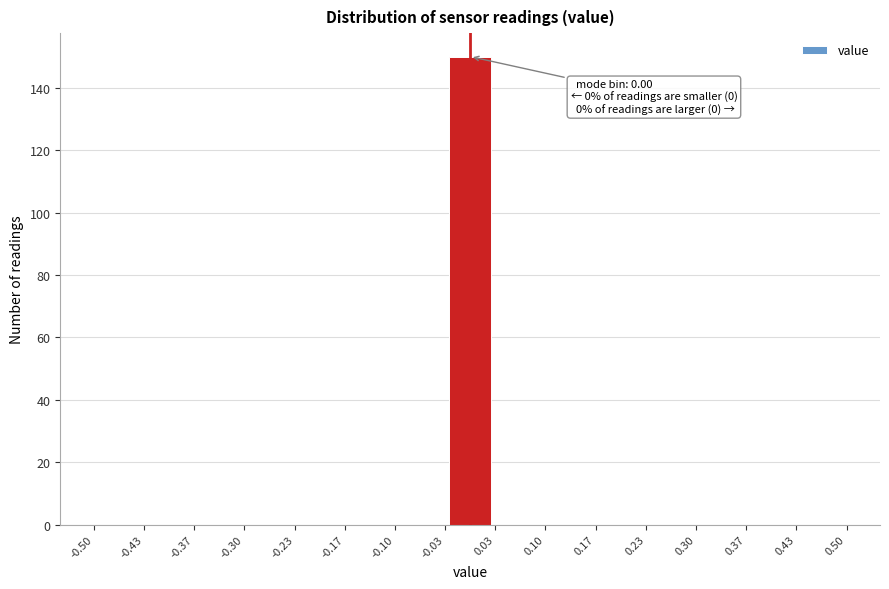

Over which range of the x-axis is the bar tallest?

-0.03 to 0.03